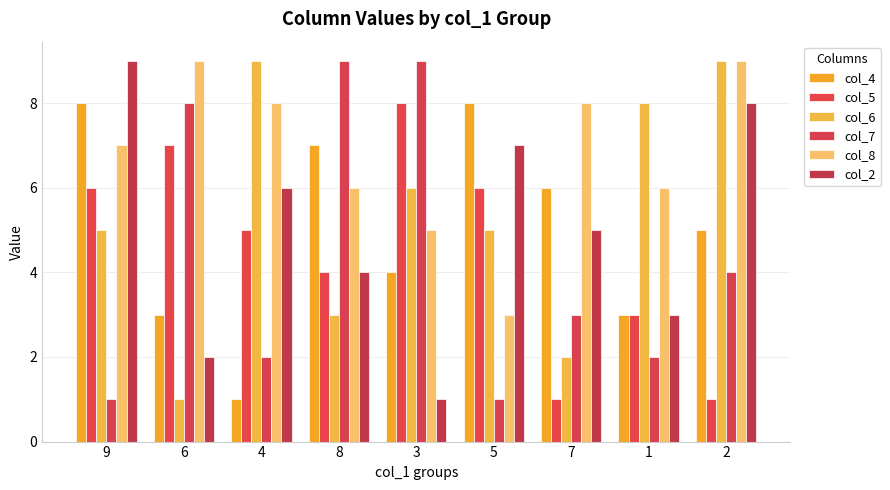

What are all the series names shown in the legend?

col_4, col_5, col_6, col_7, col_8, col_2